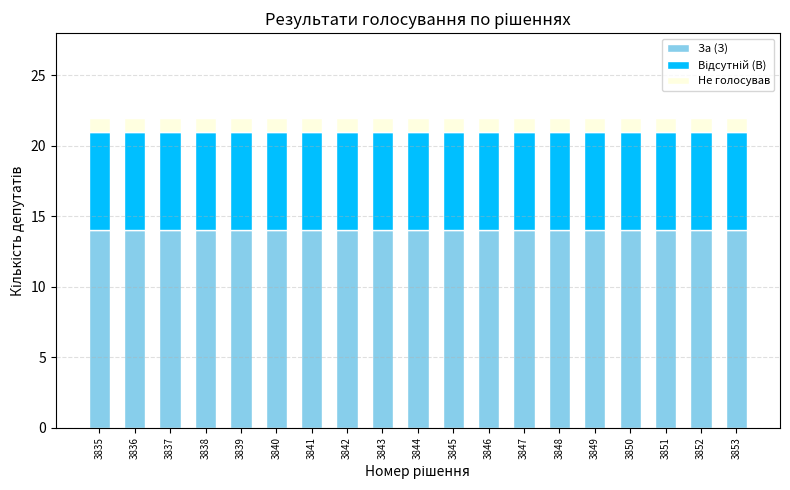

Are the bars horizontal?

No